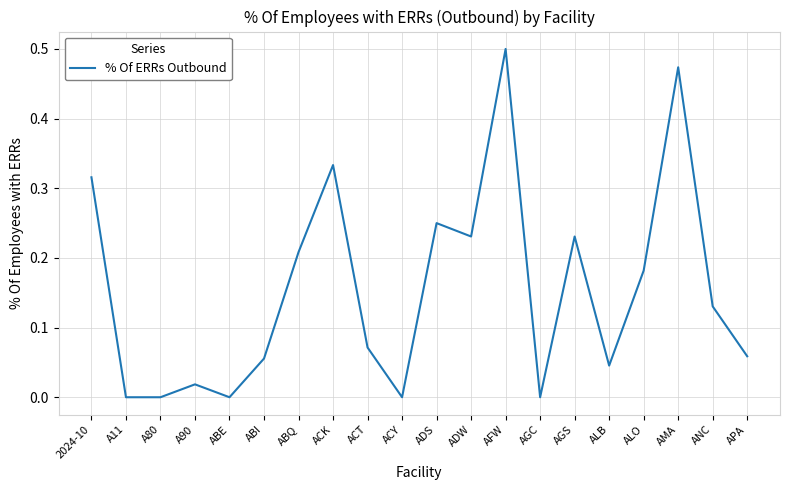

What is the difference between the values at ABI and AMA?

0.4